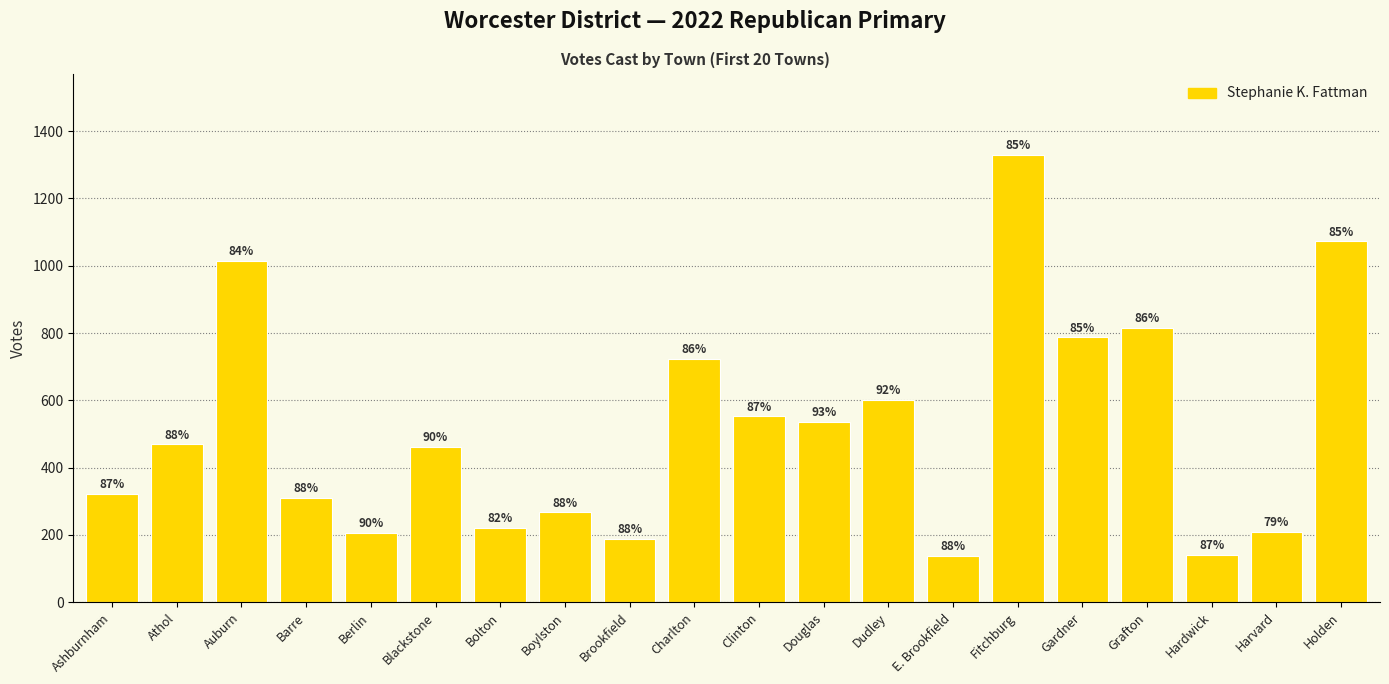

True or false: the data shows 102 at Blackstone.

False